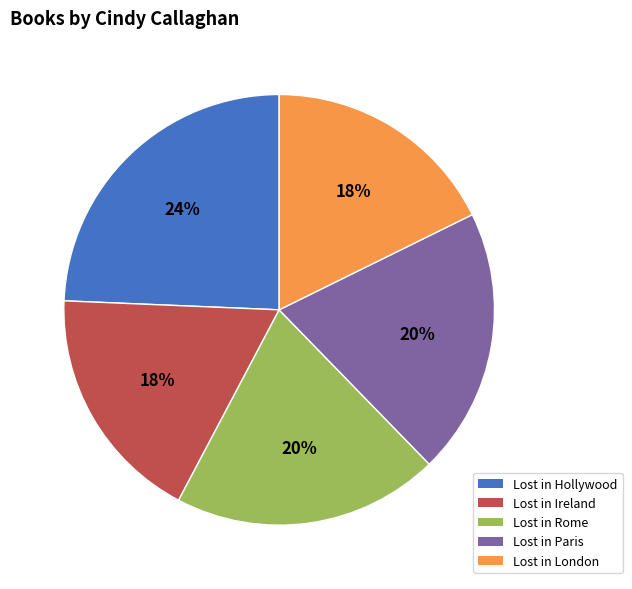

Combined, do Lost in Rome and Lost in Hollywood account for over 50%?

No